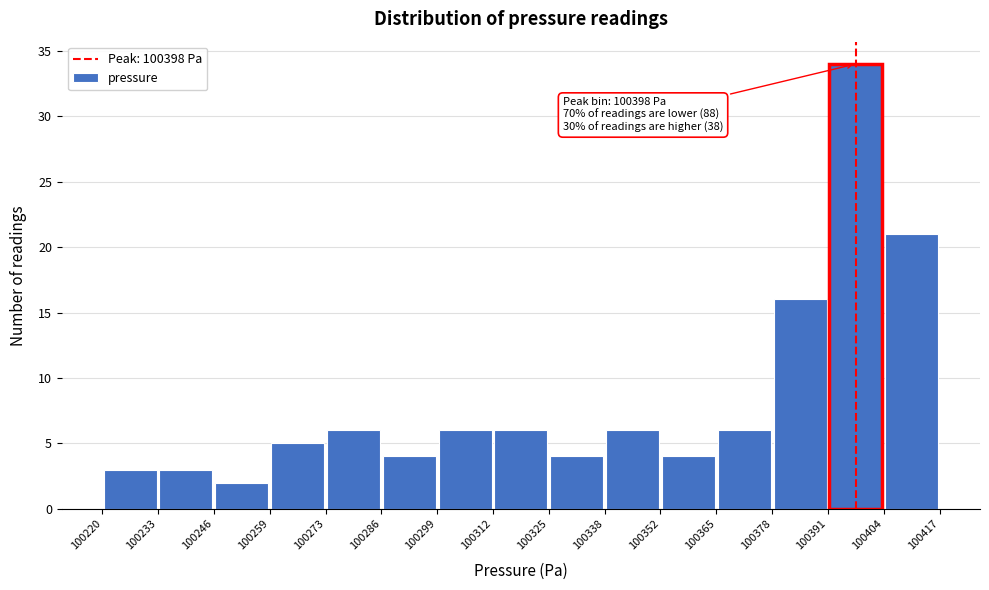

Over which range of the x-axis is the bar tallest?

100391 to 100404